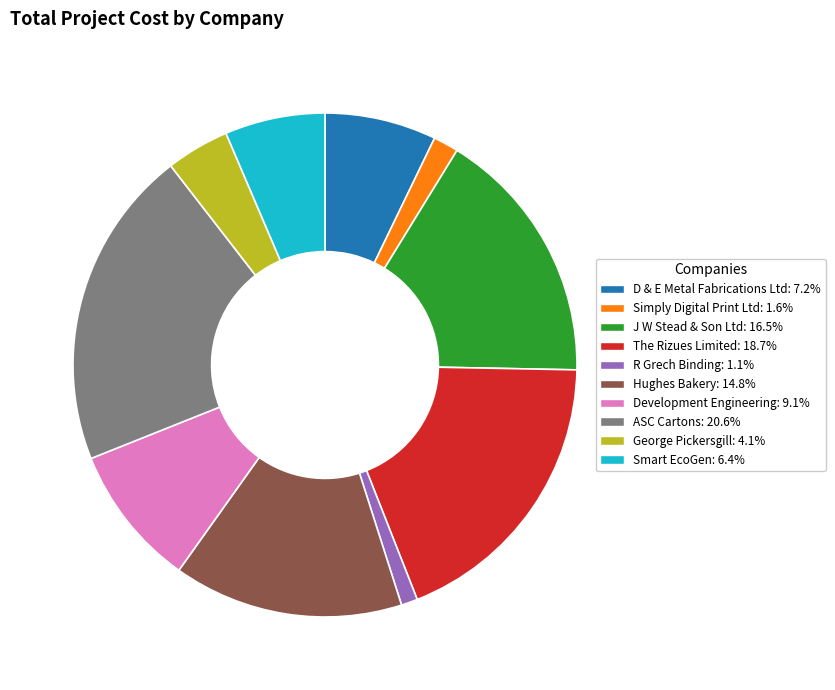

Do D & E Metal Fabrications Ltd and Smart EcoGen together represent more than half of the pie?

No